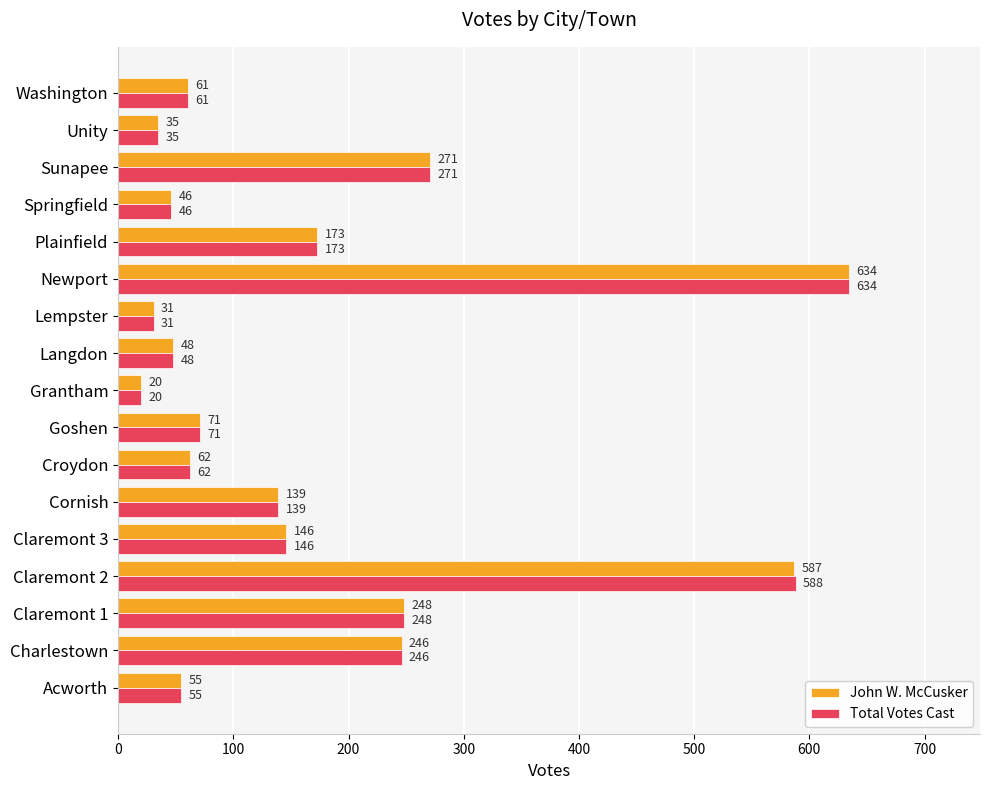

Which category has the highest value across all series?

Newport